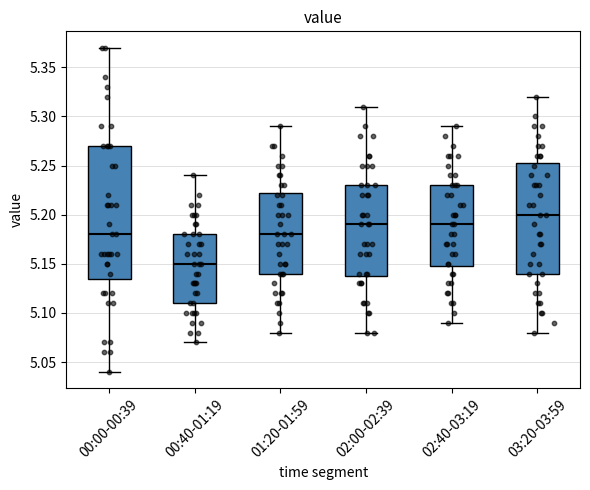

Which box's median line is the lowest?

00:40-01:19